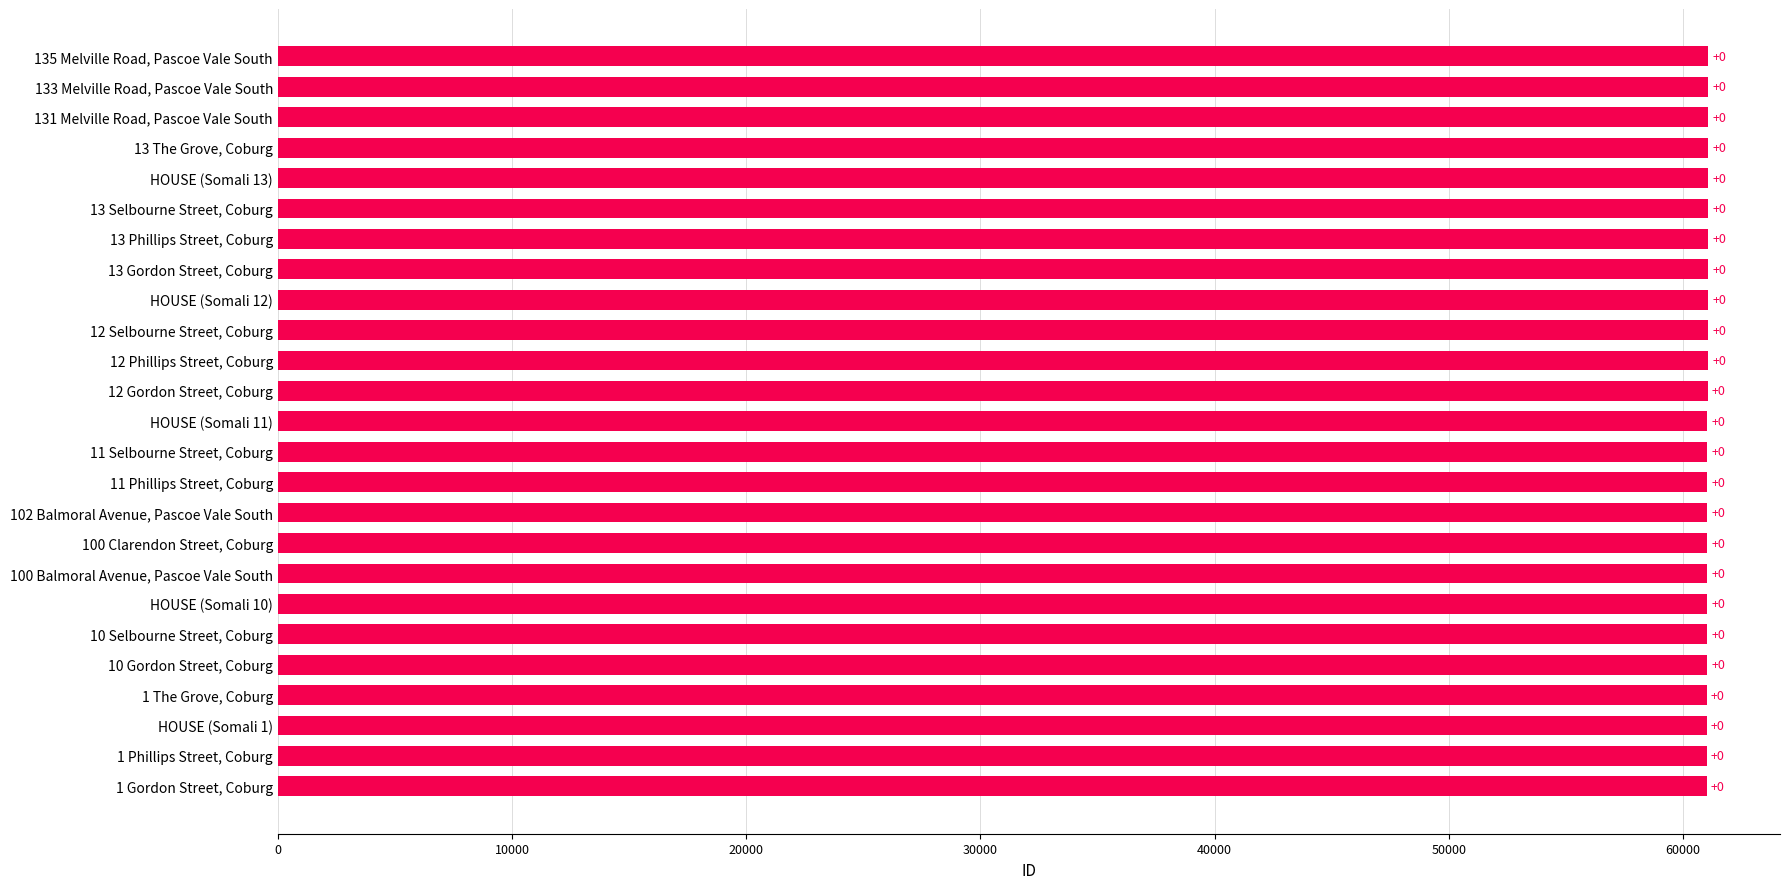

Does the chart contain any negative values?

No